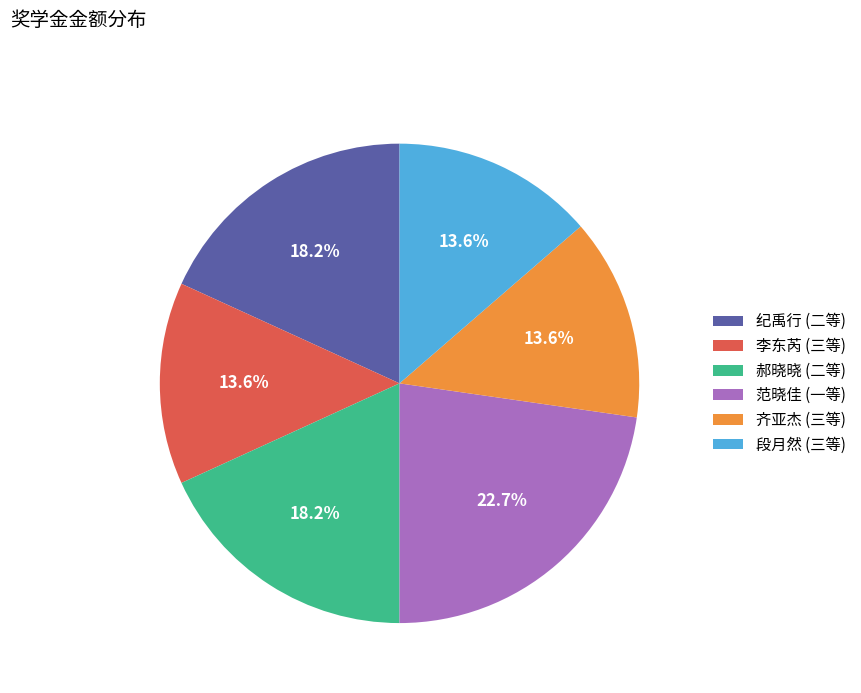

How many segments does this pie chart have?

6